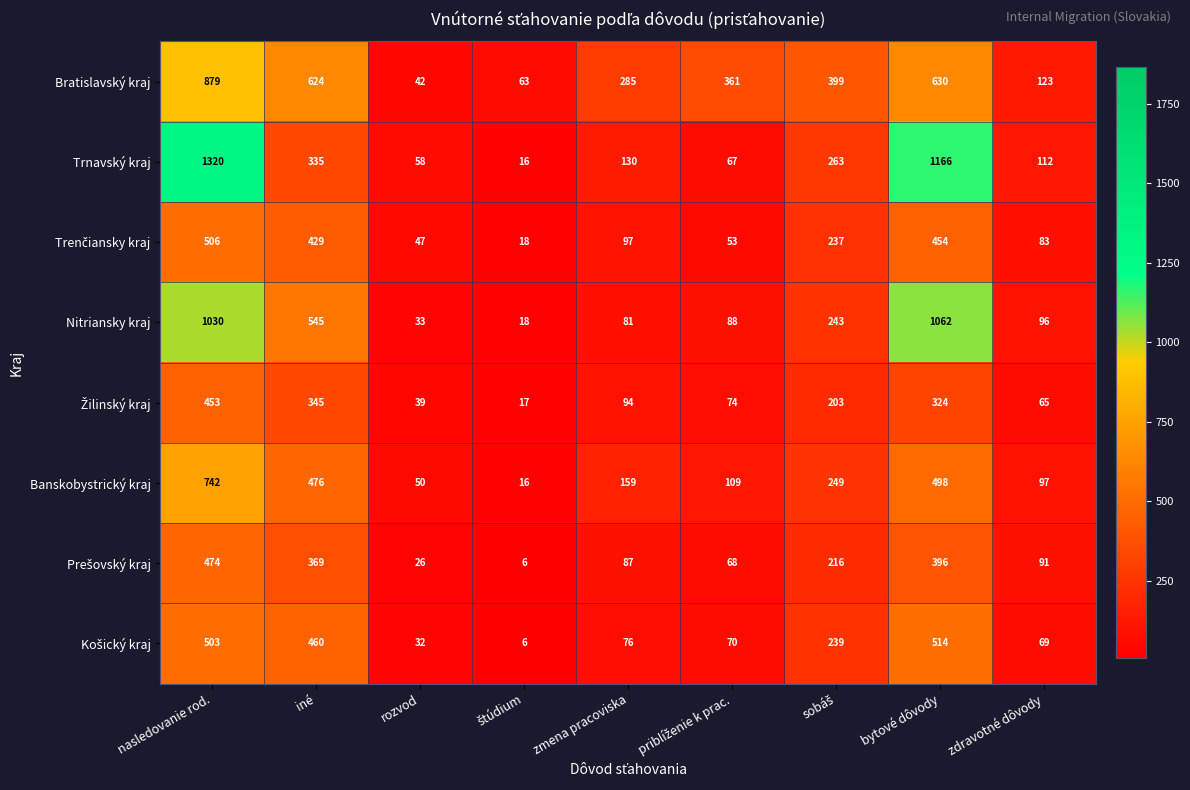

True or false: Bratislavský kraj has a value of 68 at rozvod.

False